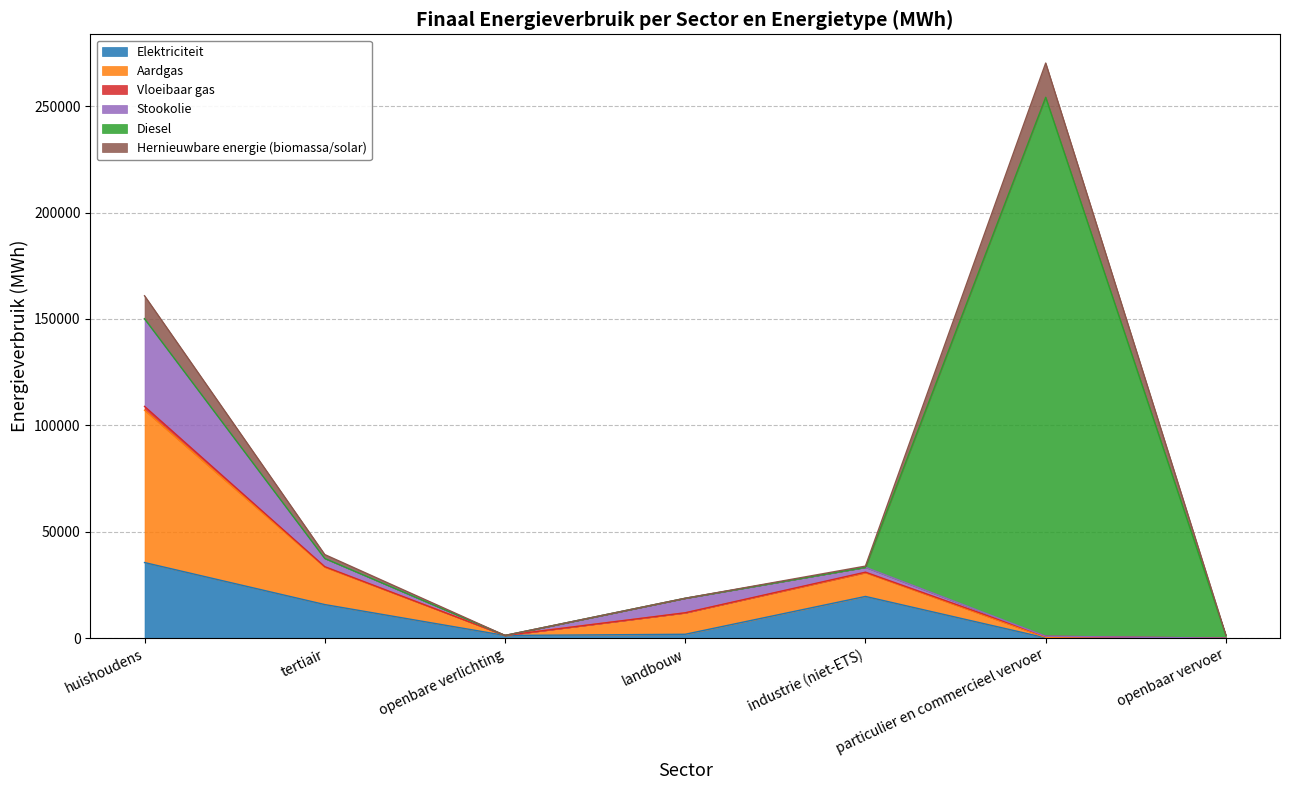

How many lines are shown in the chart?

6